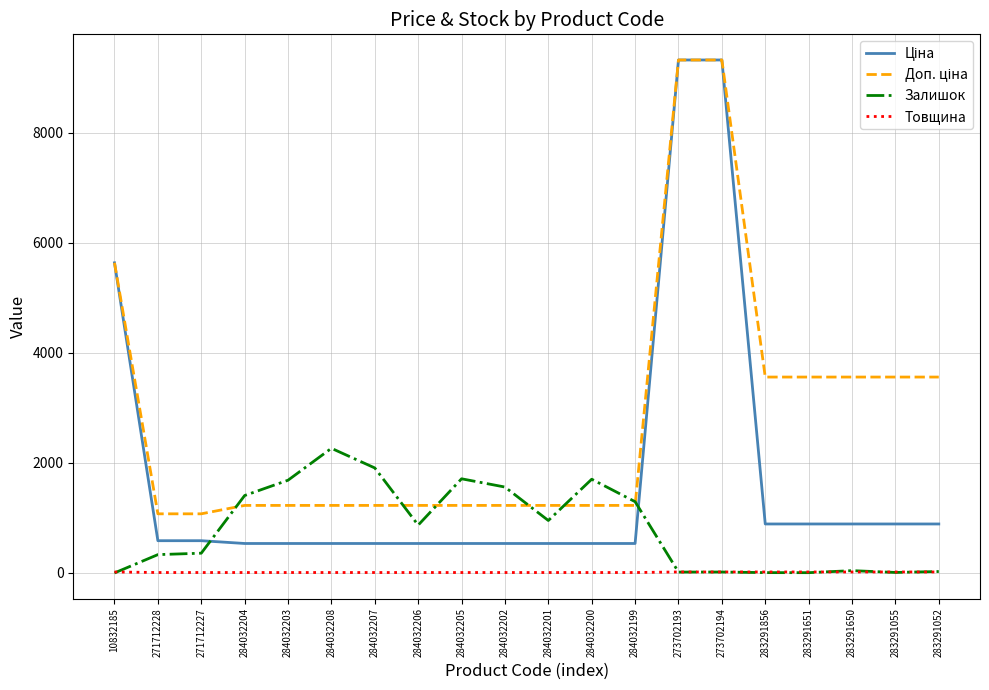

What is the total value across all series at 273702194?

18677.8